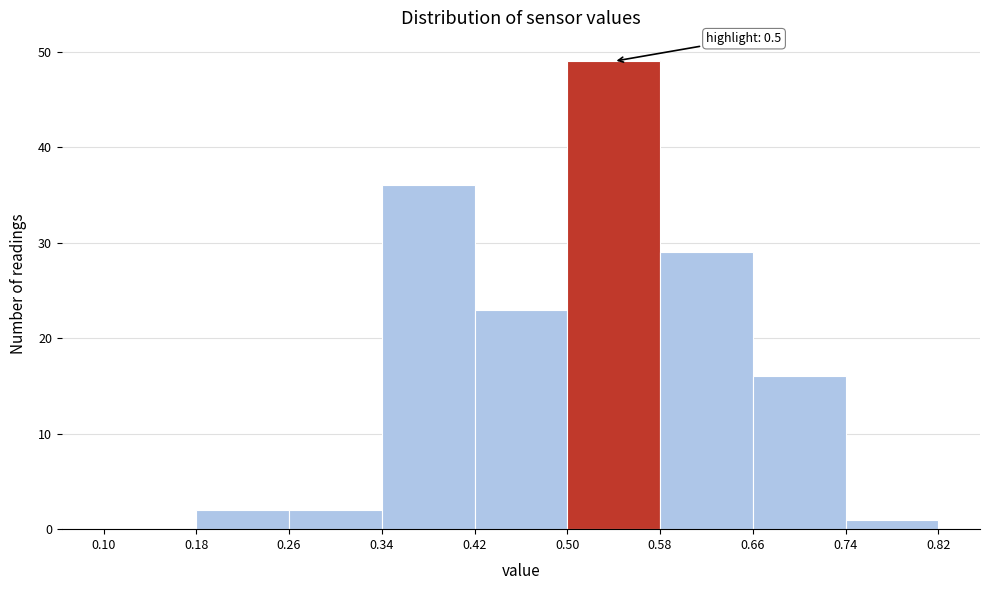

Which range on the x-axis has the tallest bar?

0.50 to 0.58